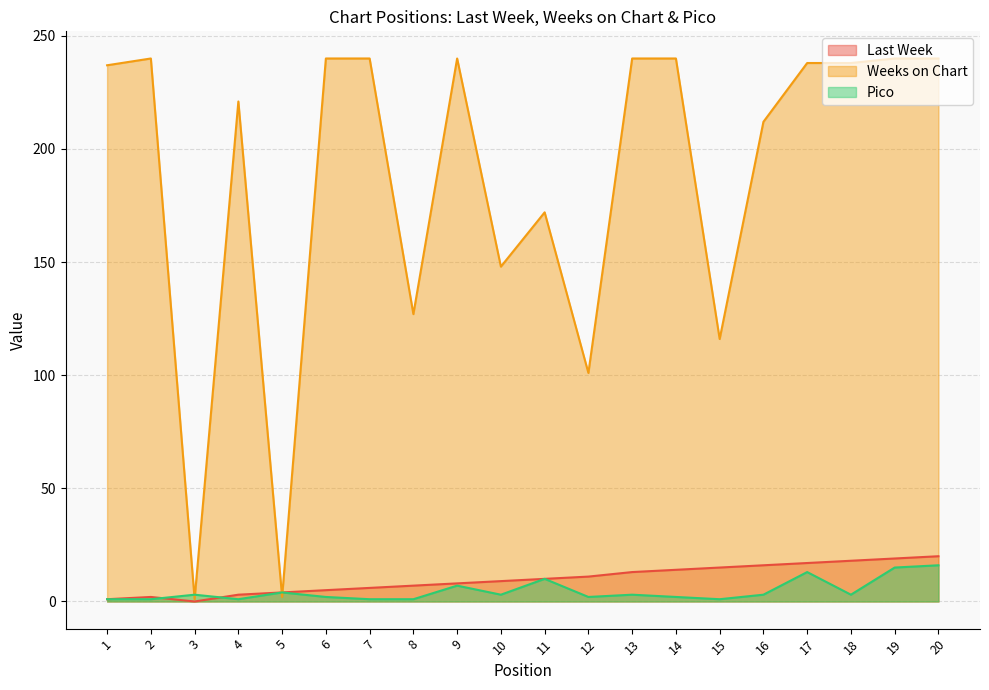

How many categories are shown in the chart?

20